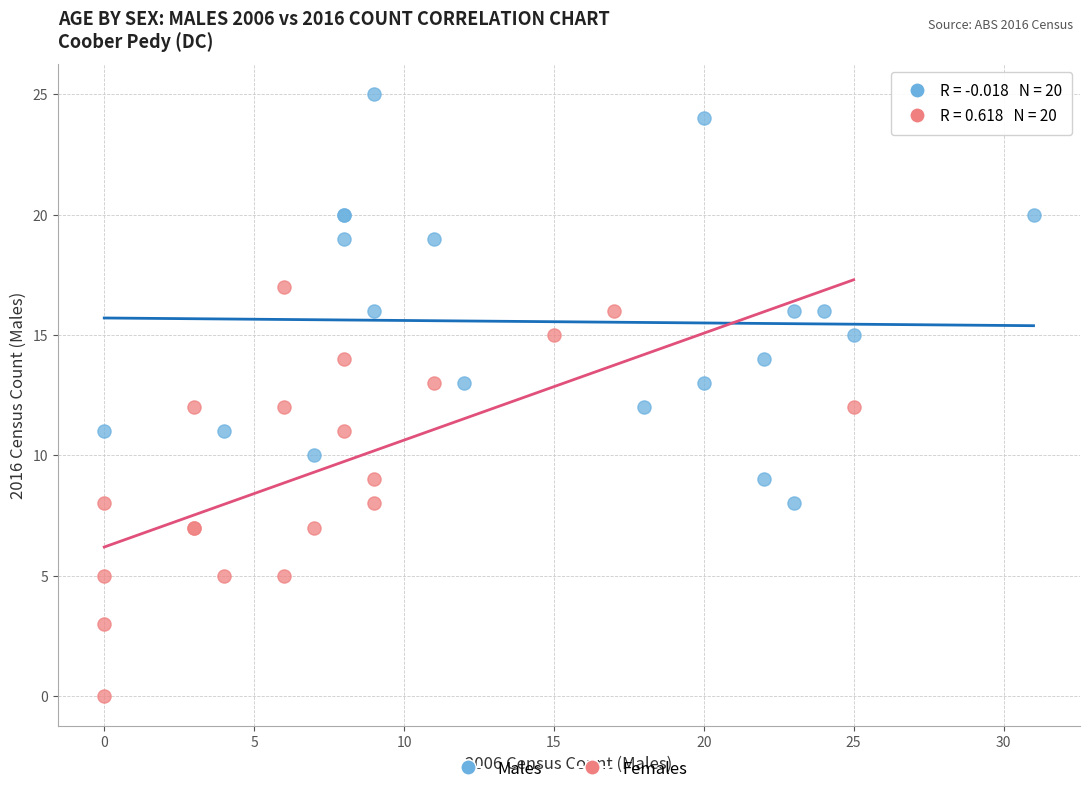

Which series contains the lowest Y value?

Females